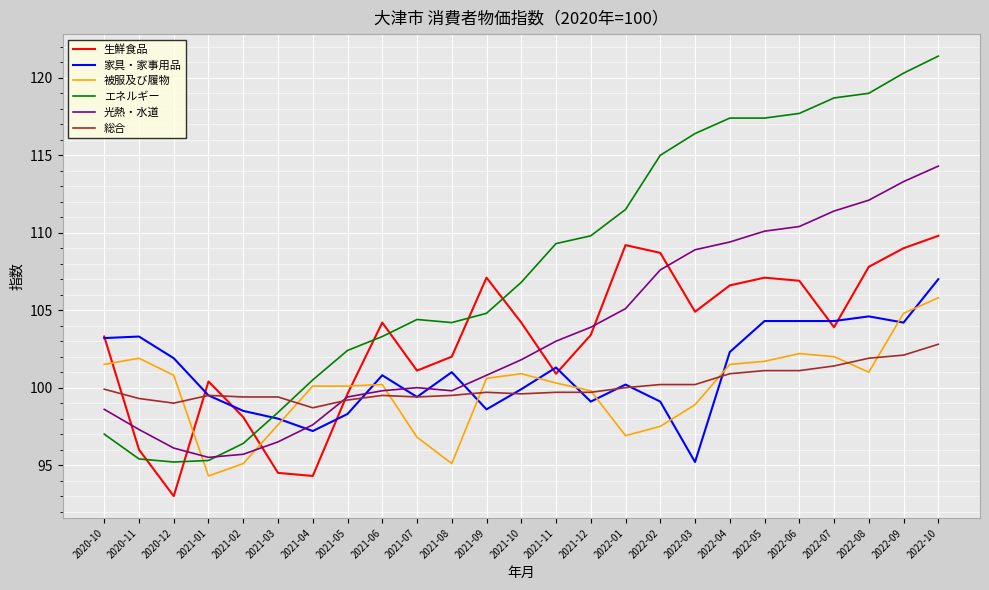

What is the lowest value of the 光熱・水道 series?

95.5